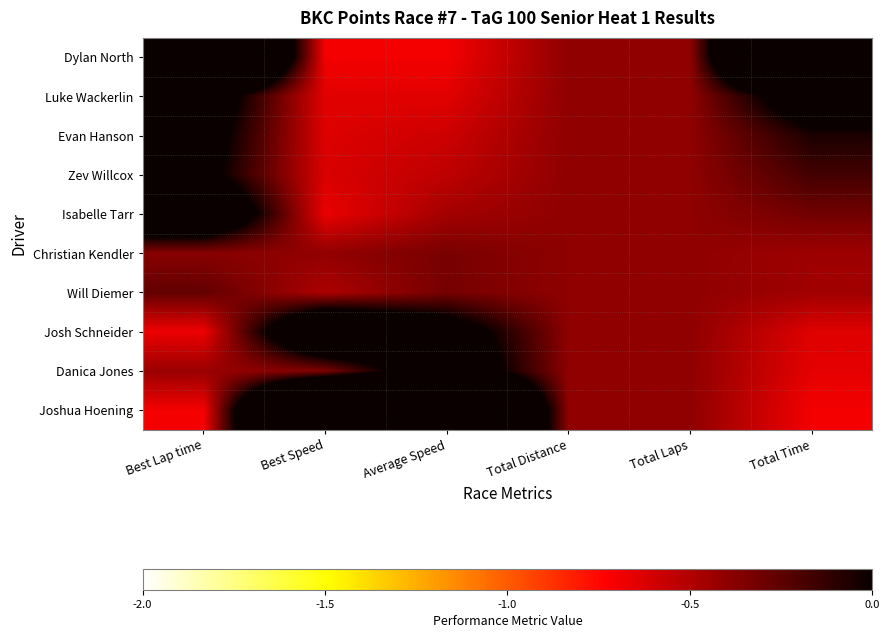

Rank the series by their maximum value, from highest to lowest.

Dylan North, Joshua Hoening, Josh Schneider, Isabelle Tarr, Danica Jones, Luke Wackerlin, Evan Hanson, Zev Willcox, Will Diemer, Christian Kendler